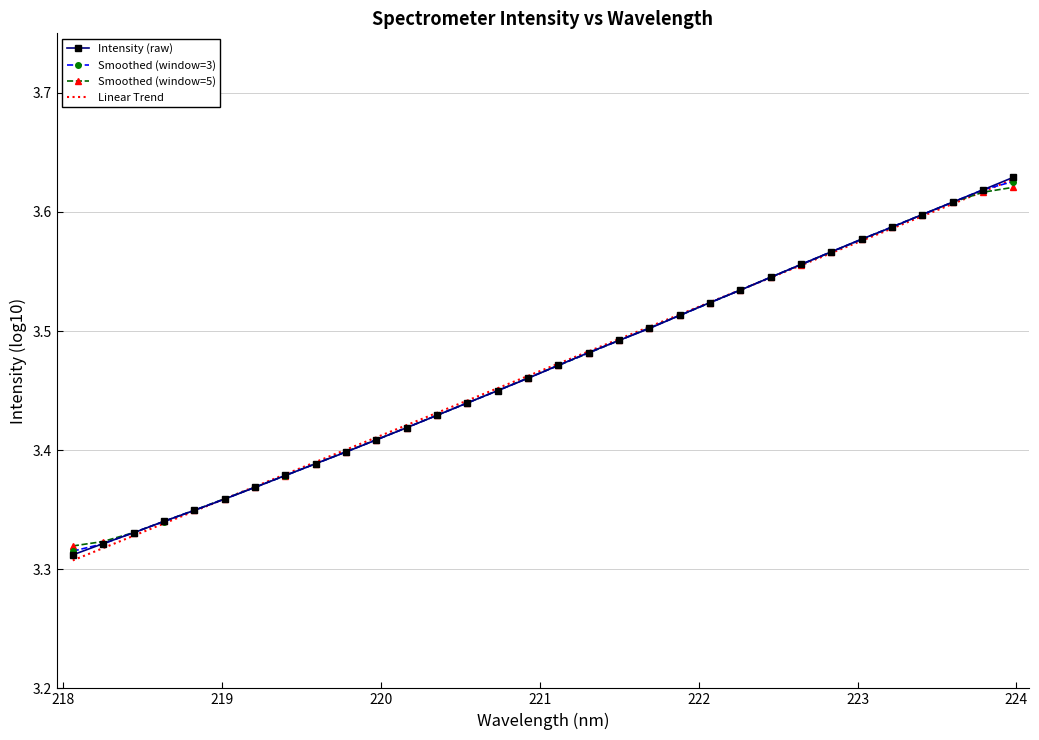

Which series has the widest spread of values?

Linear Trend